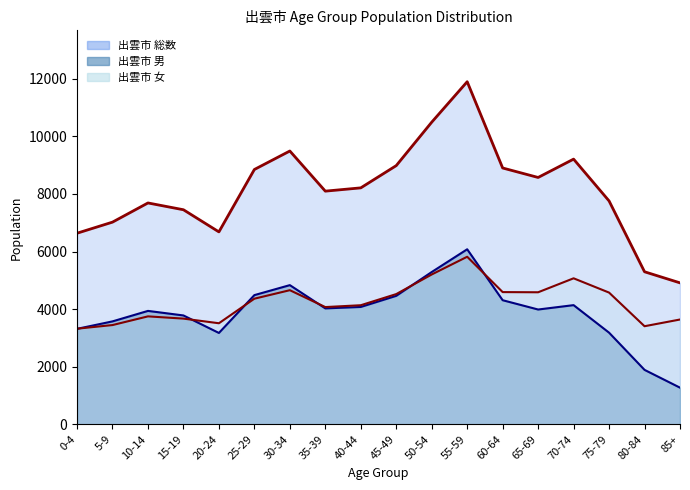

Which series has the largest total across all categories?

出雲市 総数 line